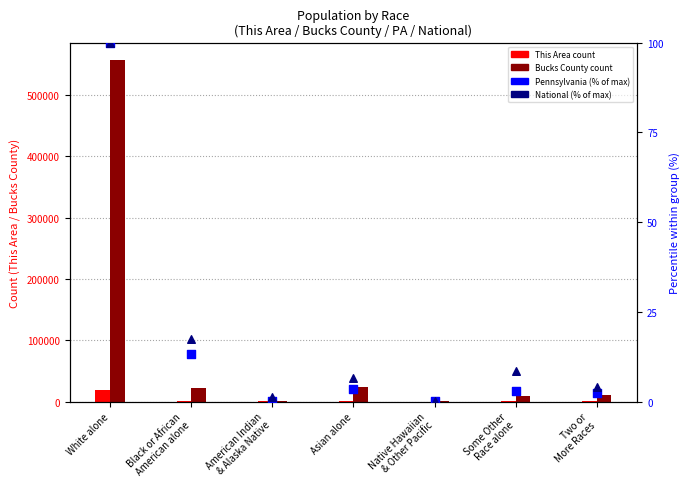

Which series has the largest total across all categories?

Bucks County